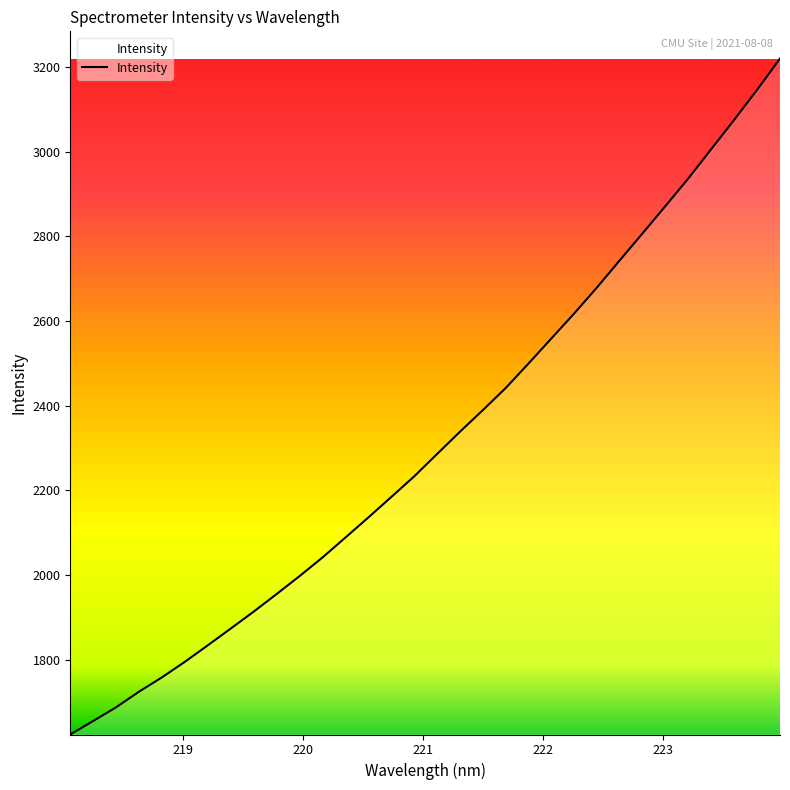

What is the difference between the maximum and minimum values?

1596.7